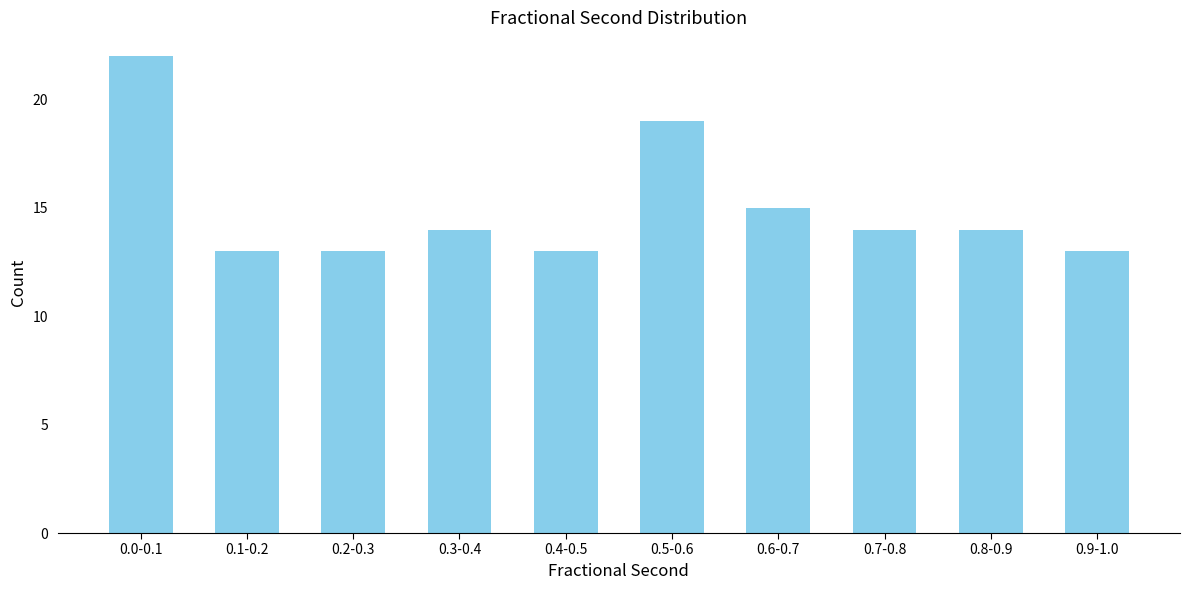

Reading left to right, list all the values displayed in this chart.

22	13	13	14	13	19	15	14	14	13